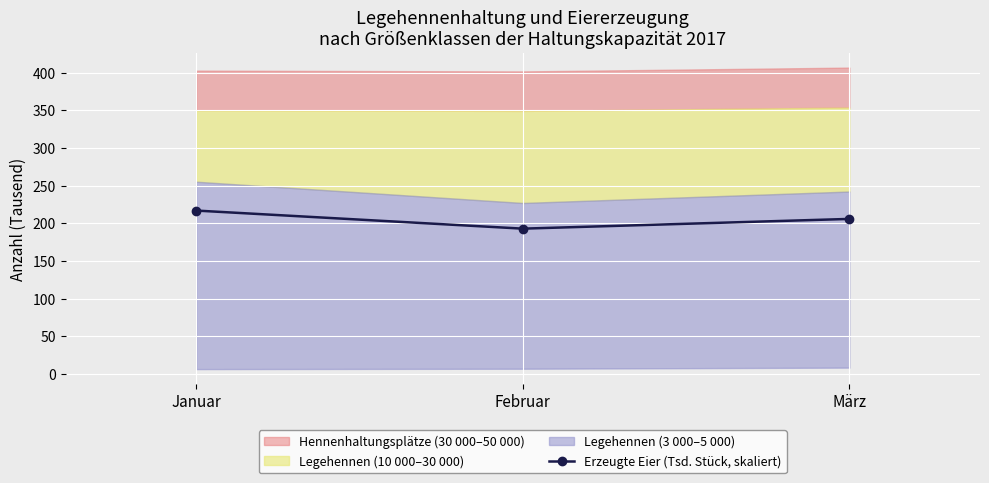

How many lines are shown in the chart?

1